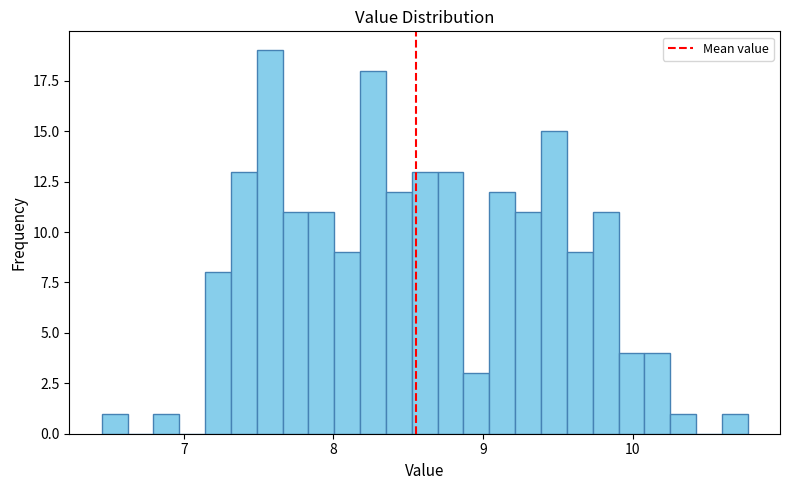

Read against the x-axis, roughly where is the centre of the tallest bar?

7.6